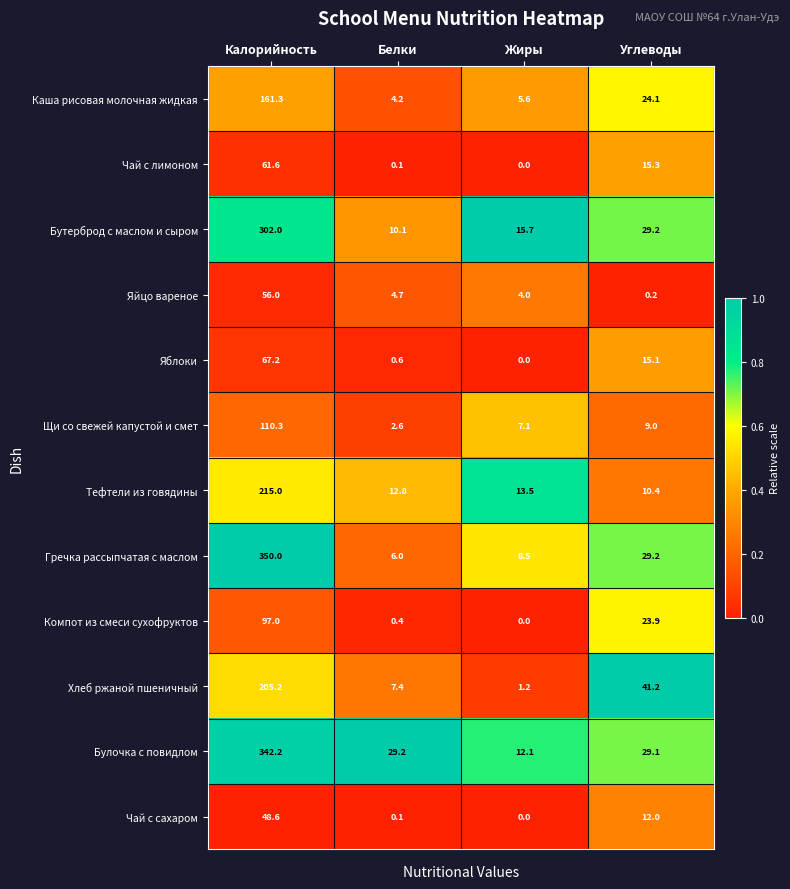

At which category does the chart reach its minimum across all series?

Жиры